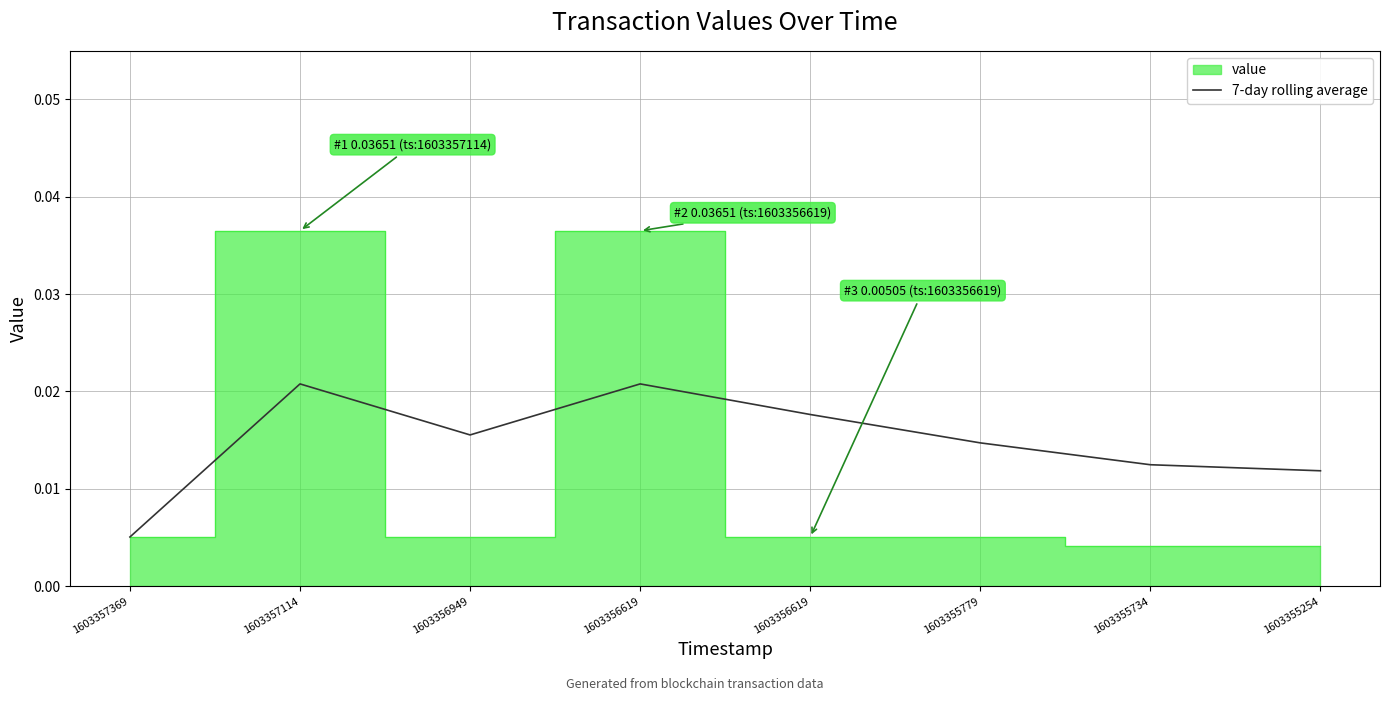

Which has a higher value, 1603355254 or 1603356619?

1603356619